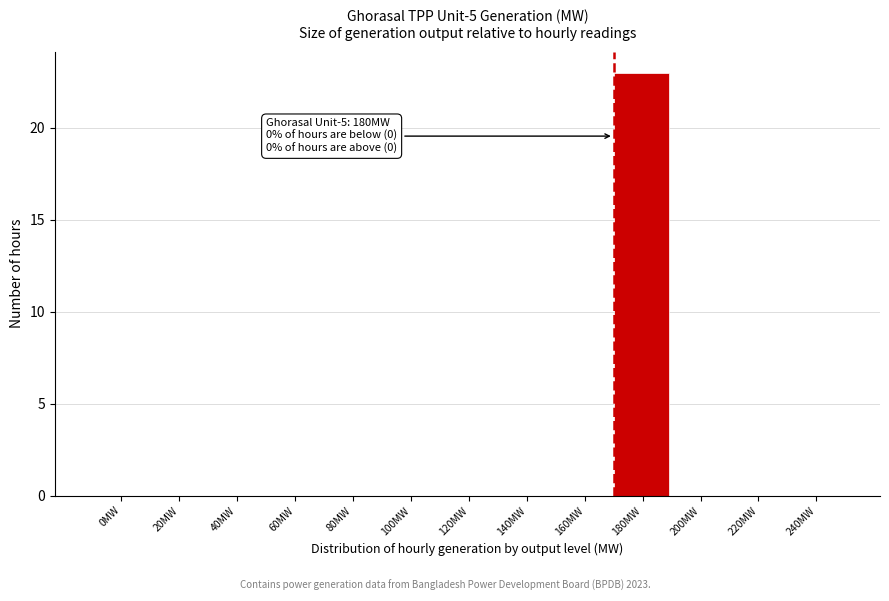

Reading left to right, transcribe all the data shown in this chart.

0MW=0	20MW=0	40MW=0	60MW=0	80MW=0	100MW=0	120MW=0	140MW=0	160MW=0	180MW=23	200MW=0	220MW=0	240MW=0